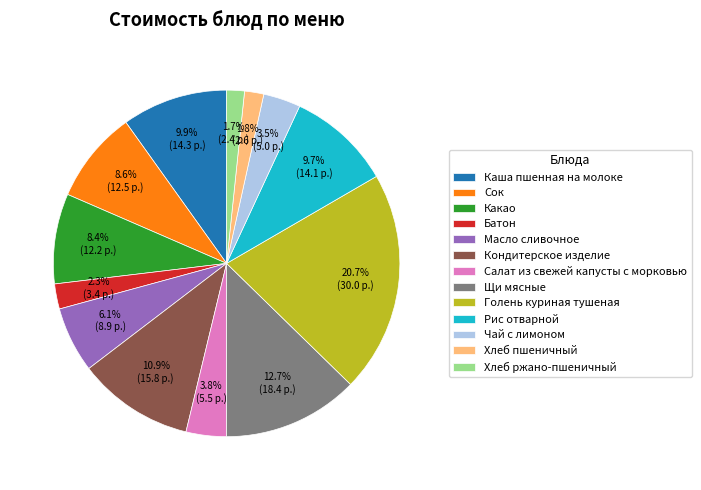

Which slice is the largest?

Голень куриная тушеная